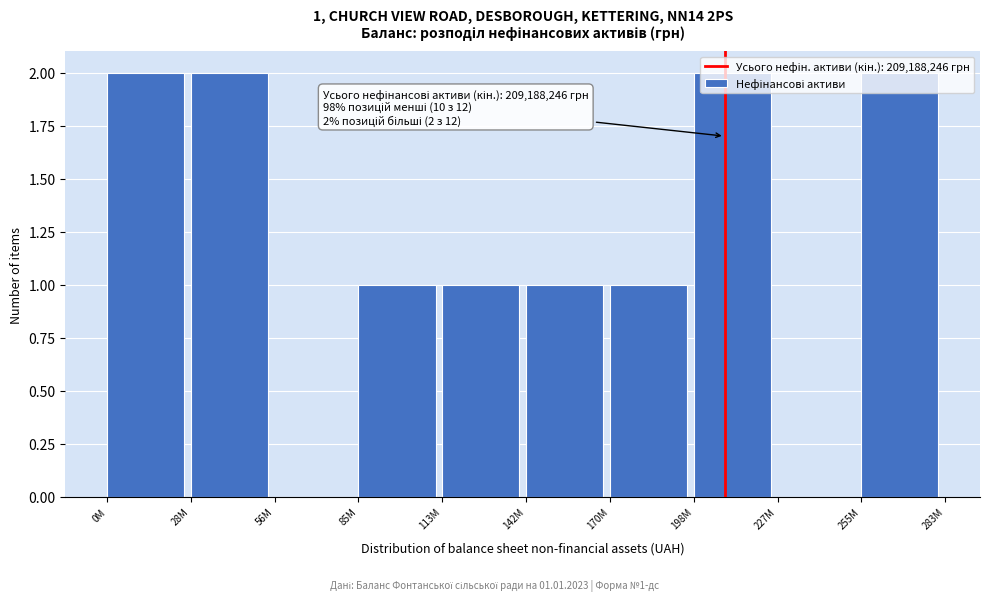

True or false: the data shows 1 at 113M.

True